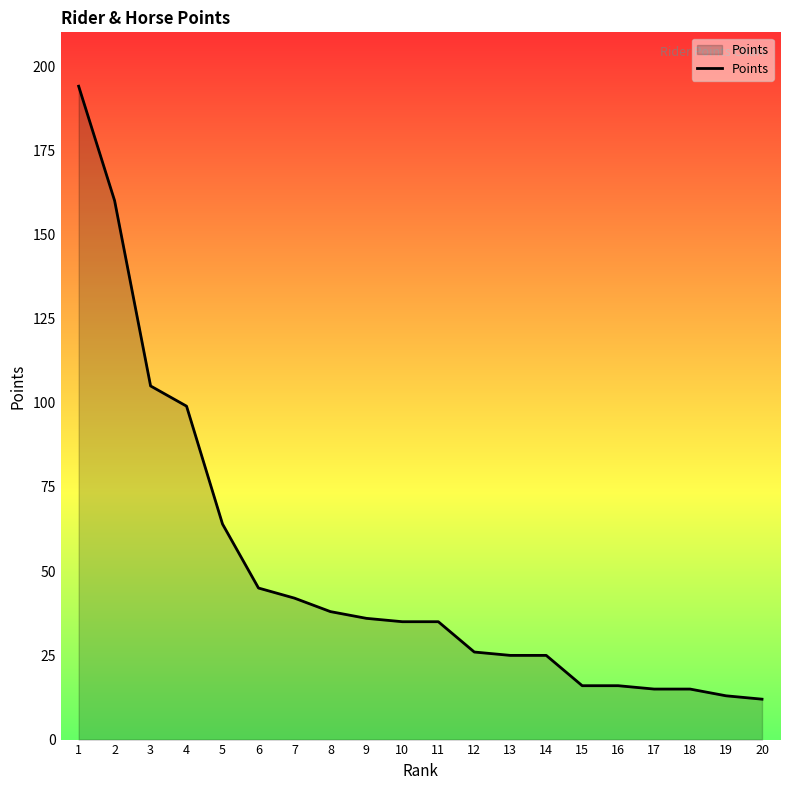

Which category has the highest value across all series?

1